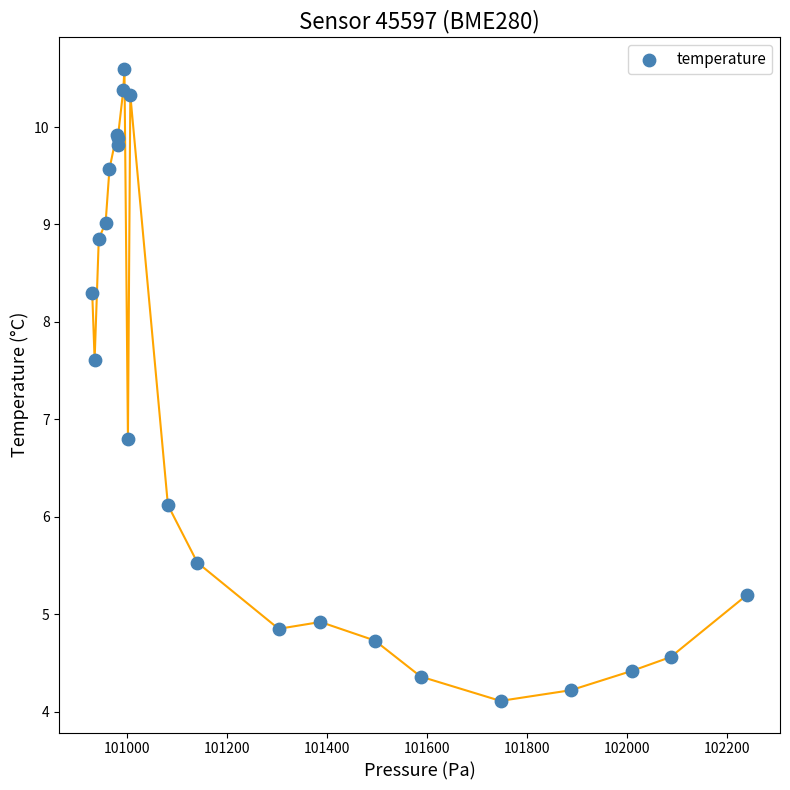

What Y value in the scatter plot is closest to 7?

6.8